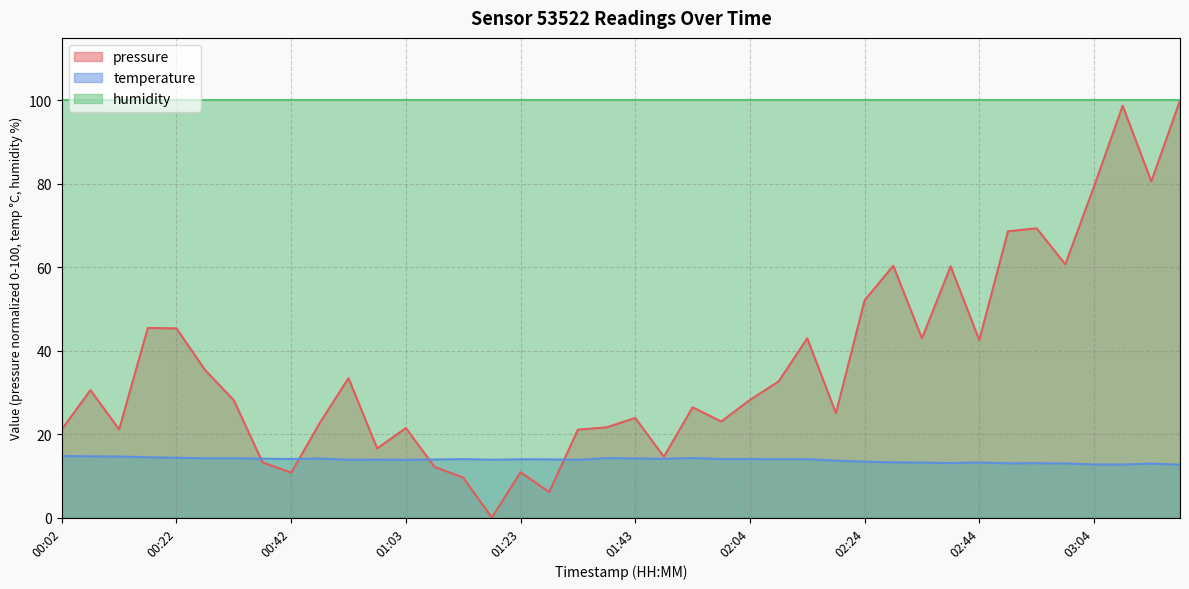

Which label corresponds to the smallest value in the chart?

01:18